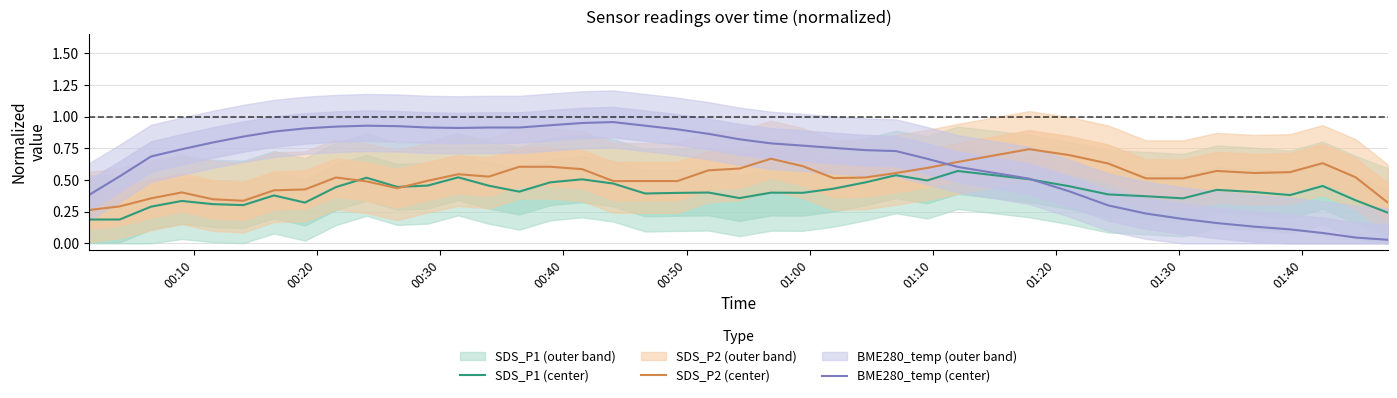

True or false: SDS_P2 (center) has more than 2 interior local peaks.

True